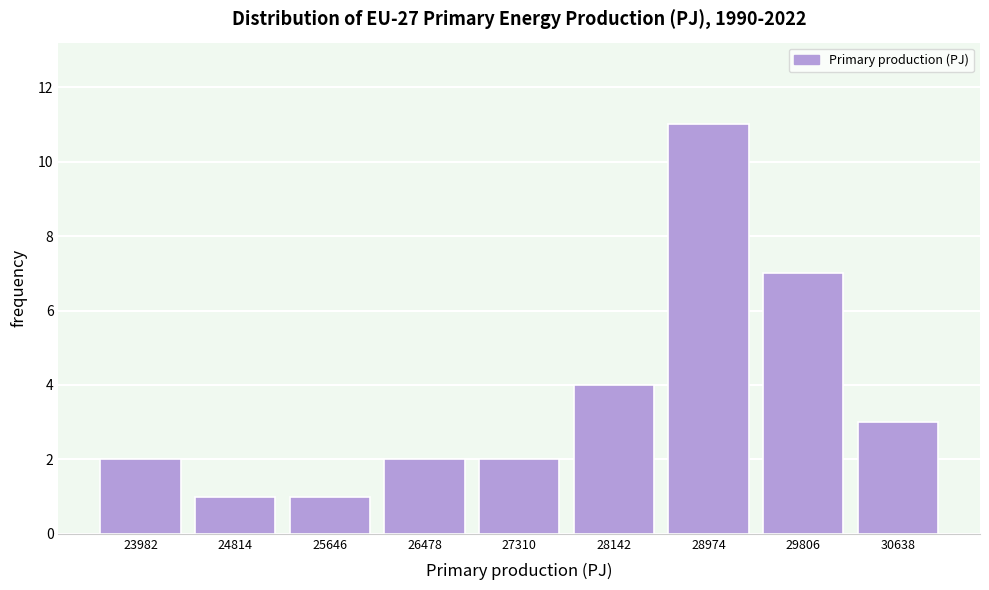

Reading left to right, transcribe this chart: for each bar, give the range it covers on the x-axis and its height. Neither the bar edges nor the heights are printed on the chart, so give them approximately, as read against the axes.

23600 to 24400: 2
24400 to 25200: 1
25200 to 26100: 1
26100 to 26900: 2
26900 to 27700: 2
27700 to 28600: 4
28600 to 29400: 11
29400 to 30200: 7
30200 to 31100: 3